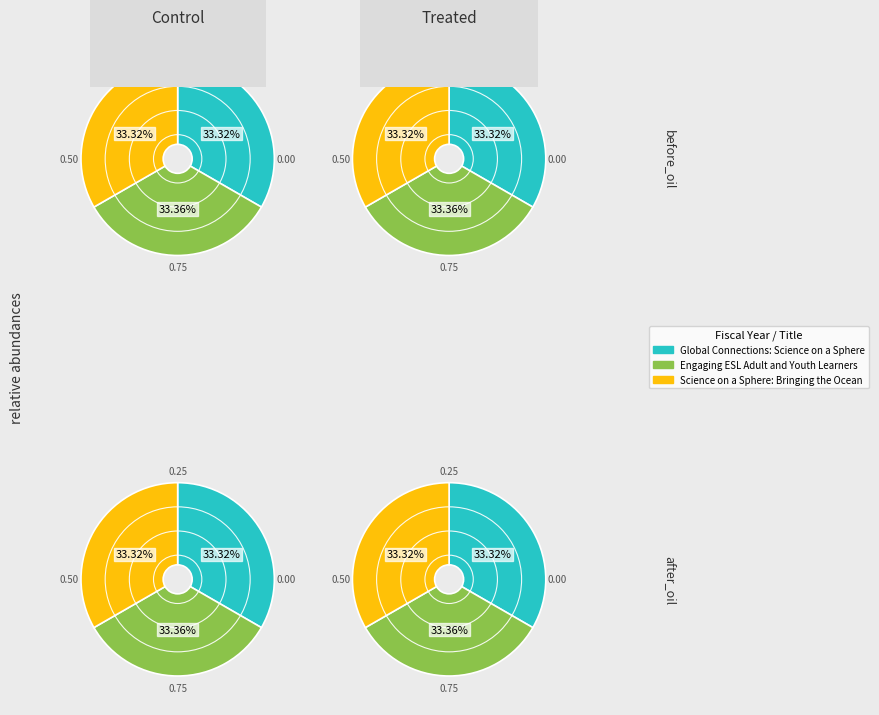

Do Global Connections: Science on a Sphere and Science on a Sphere: Bringing the Ocean together represent more than half of the pie?

Yes